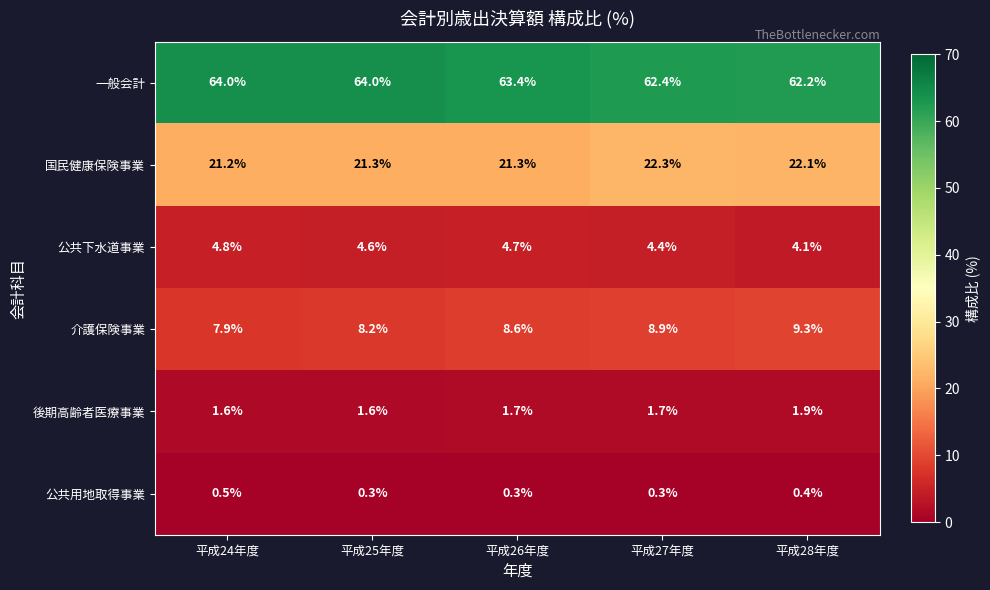

Reading right to left, extract all data points from this chart.

一般会計: 平成28年度=62.2	平成27年度=62.4	平成26年度=63.4	平成25年度=64.0	平成24年度=64.0
国民健康保険事業: 平成28年度=22.1	平成27年度=22.3	平成26年度=21.3	平成25年度=21.3	平成24年度=21.2
公共下水道事業: 平成28年度=4.1	平成27年度=4.4	平成26年度=4.7	平成25年度=4.6	平成24年度=4.8
介護保険事業: 平成28年度=9.3	平成27年度=8.9	平成26年度=8.6	平成25年度=8.2	平成24年度=7.9
後期高齢者医療事業: 平成28年度=1.9	平成27年度=1.7	平成26年度=1.7	平成25年度=1.6	平成24年度=1.6
公共用地取得事業: 平成28年度=0.4	平成27年度=0.3	平成26年度=0.3	平成25年度=0.3	平成24年度=0.5